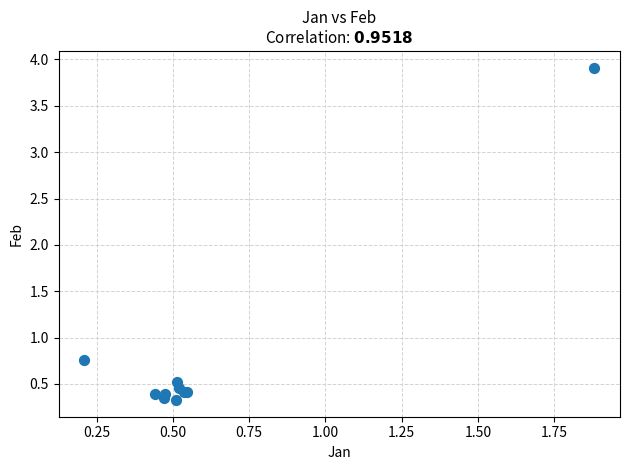

What Y value in the scatter plot is closest to 2?

0.8